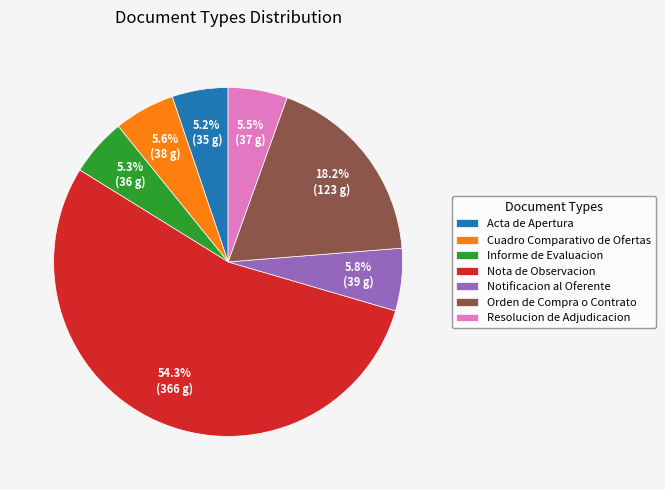

To the nearest percent, what portion does Orden de Compra o Contrato represent?

18%